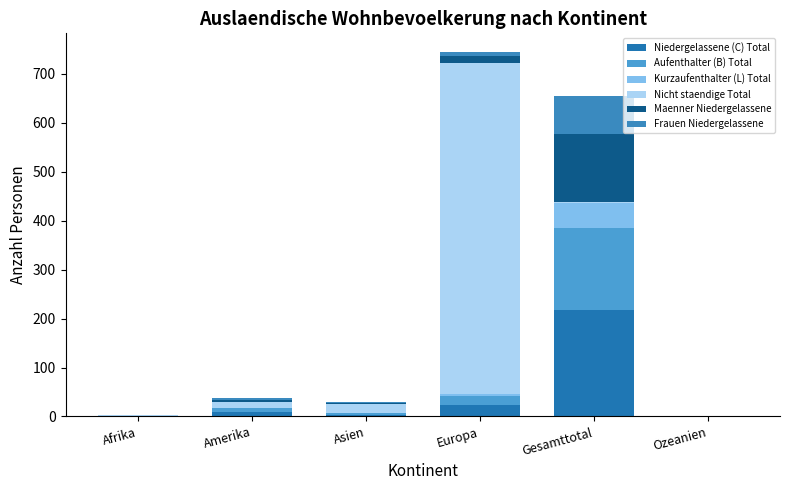

How many series are shown in this chart?

6